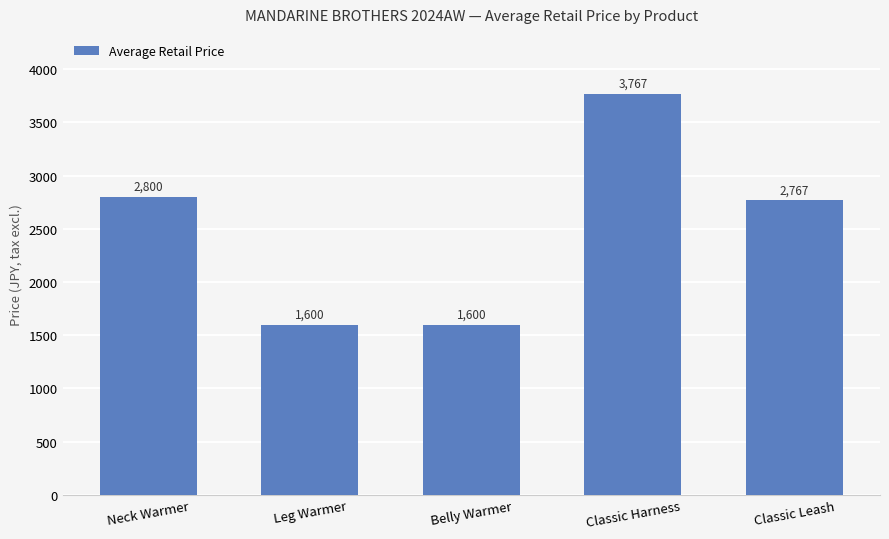

How many bars are there in total?

5